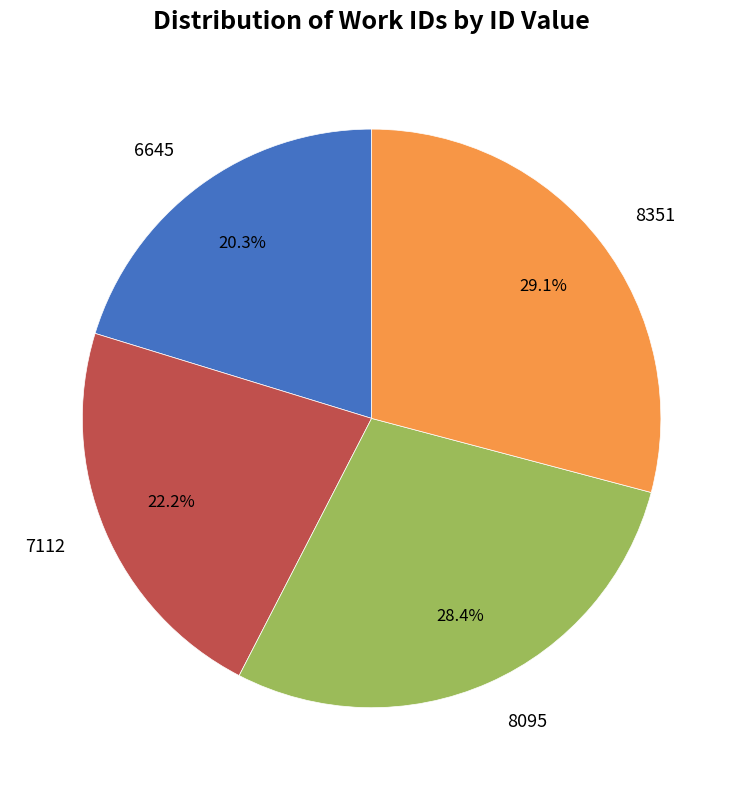

How many slices are in this pie chart?

4